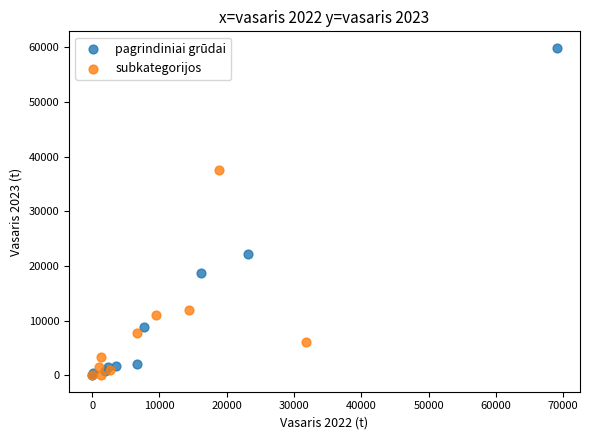

Which series reaches the maximum Y coordinate?

pagrindiniai grūdai